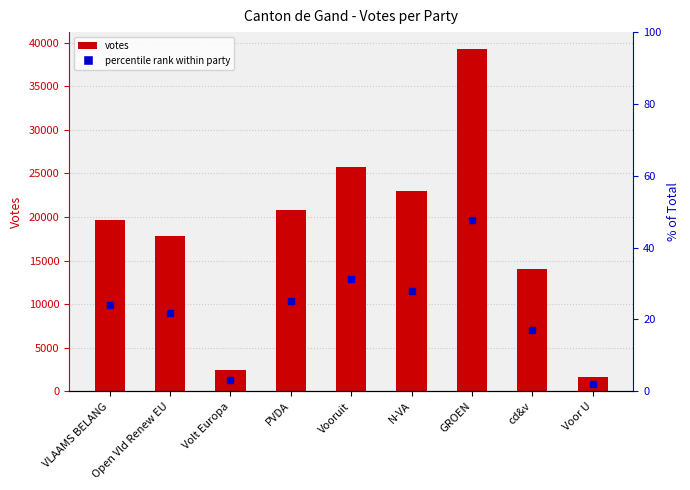

What position from the left is PVDA?

4